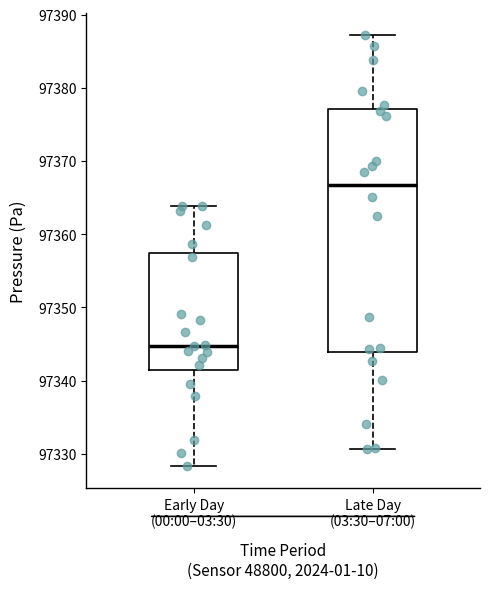

Reading left to right, read every box against the y-axis: the position of its median line, the range the box covers, and the ends of its whiskers. The values are not printed on the chart, so give them approximately, as read against the axis.

Early Day (00:00–03:30): median 97345, box 97341 to 97357, whiskers 97328 to 97364
Late Day (03:30–07:00): median 97367, box 97344 to 97377, whiskers 97331 to 97387